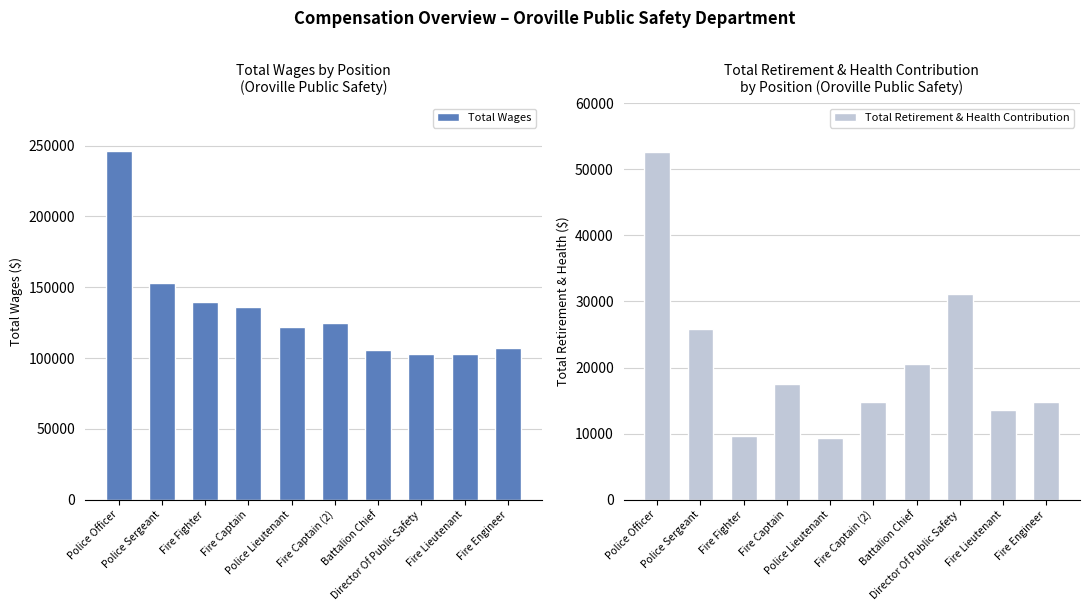

What position from the left is Fire Lieutenant?

9